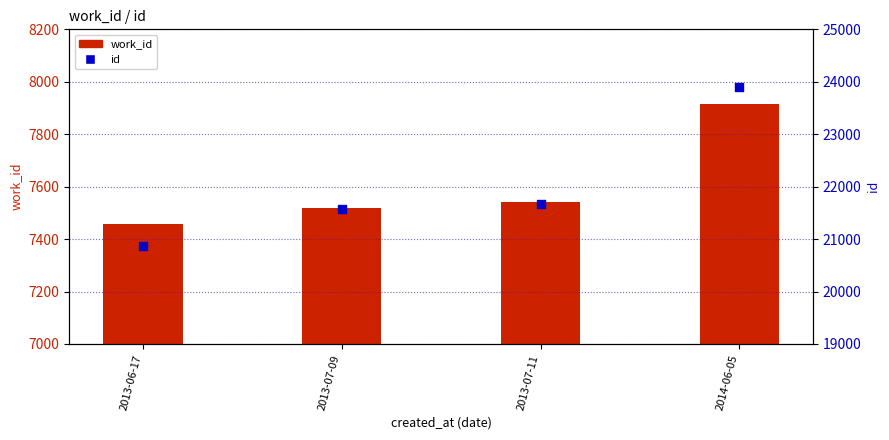

Is the value of id at 2013-06-17 greater than the value of work_id at 2013-06-17?

Yes